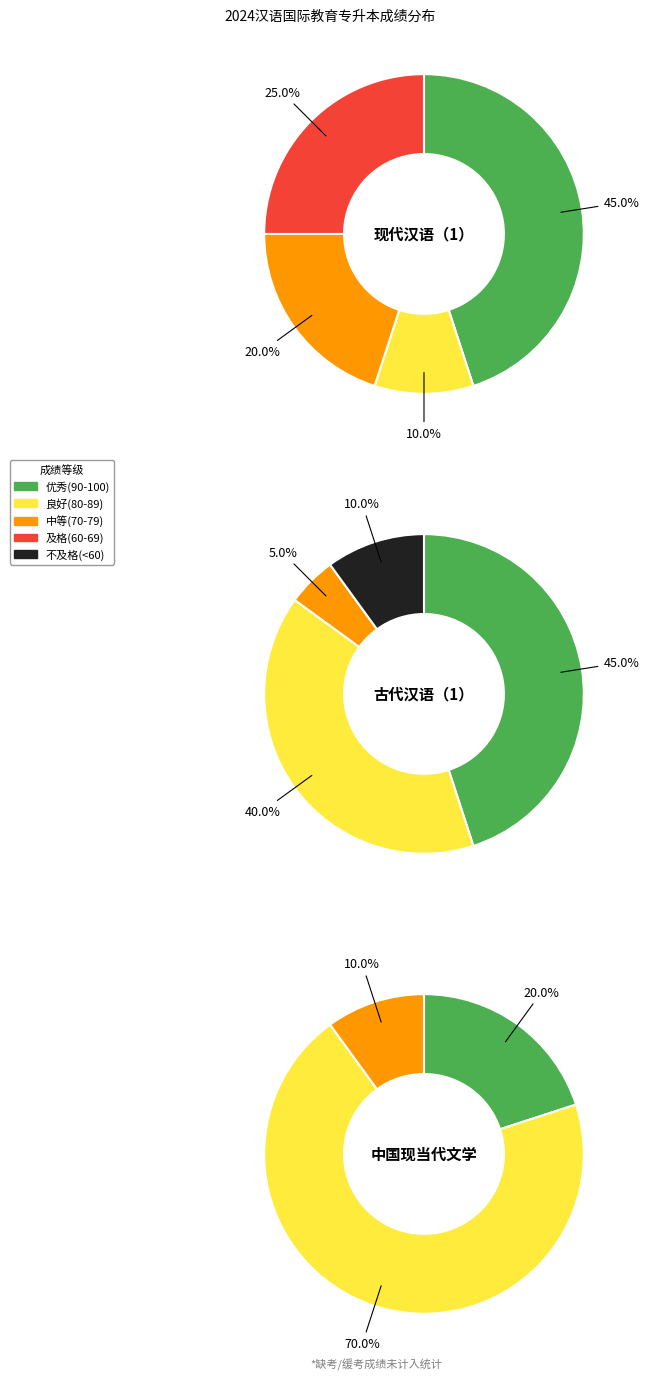

What is the largest slice in the pie chart?

3